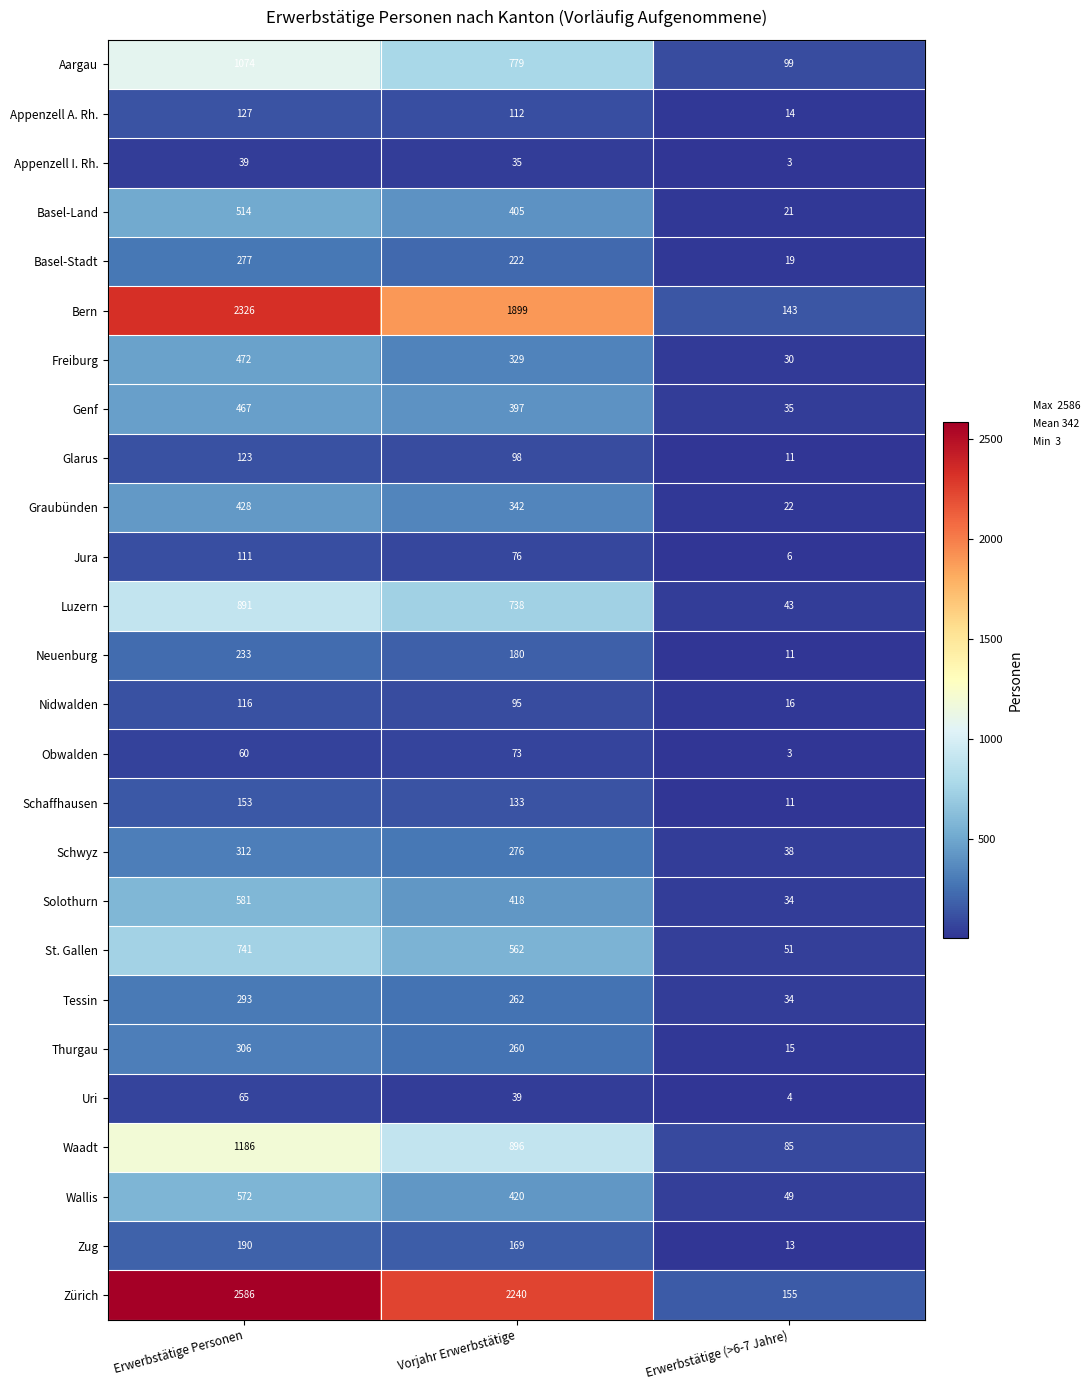

Which series has the widest spread of values?

Zürich